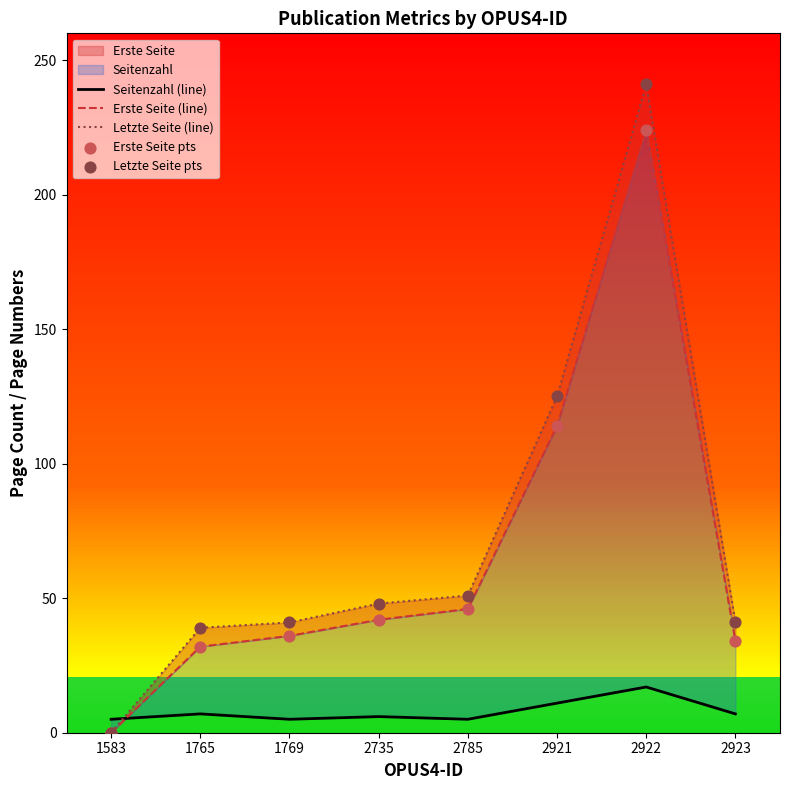

Which series has the largest total across all categories?

Letzte Seite (line)